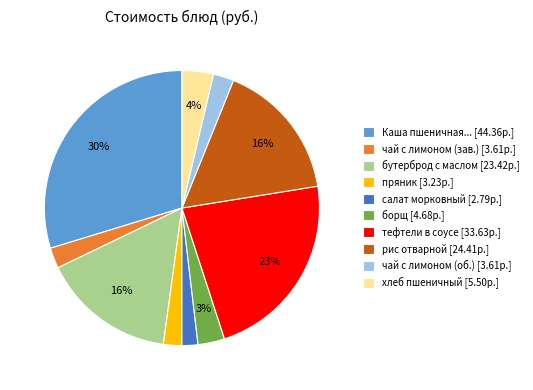

Between Каша пшеничная... [44.36р.] and рис отварной [24.41р.], which is larger?

Каша пшеничная... [44.36р.]